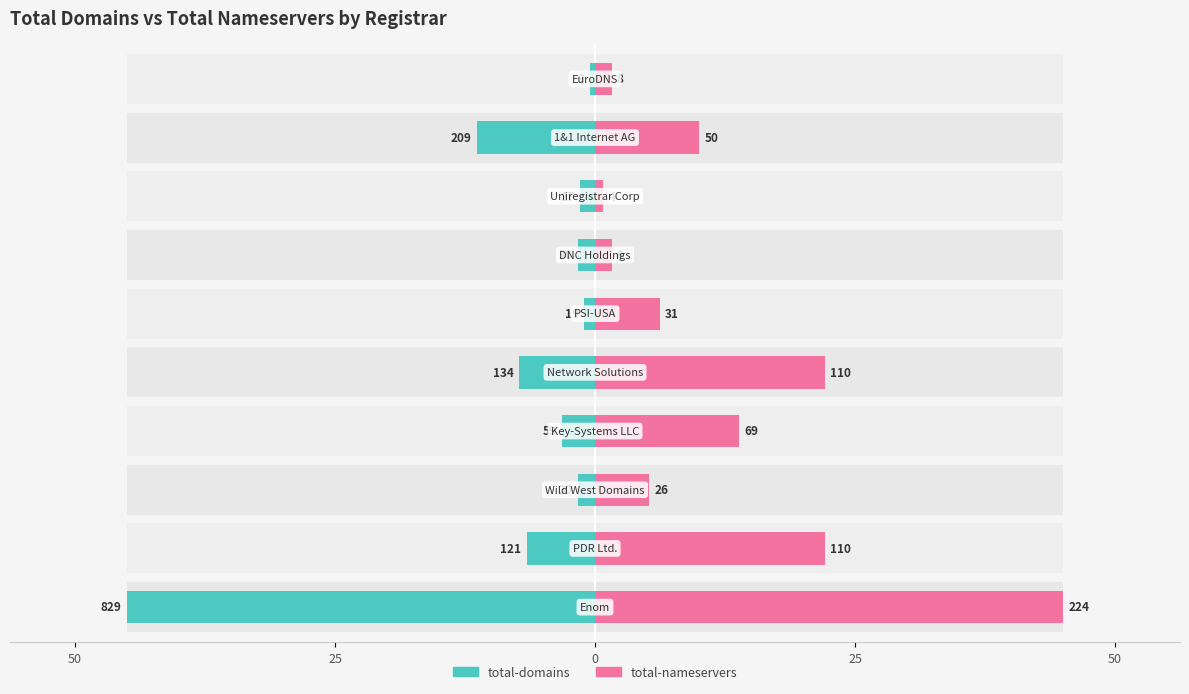

Which series changed the most between 50 and 8?

total-nameservers